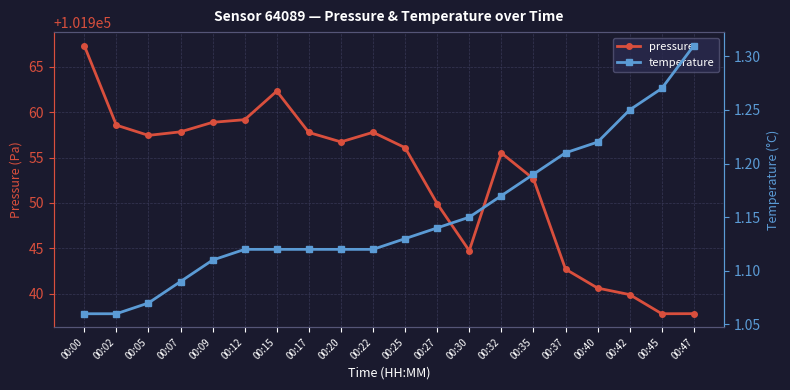

Where does the pressure series first go above 101956?

00:00